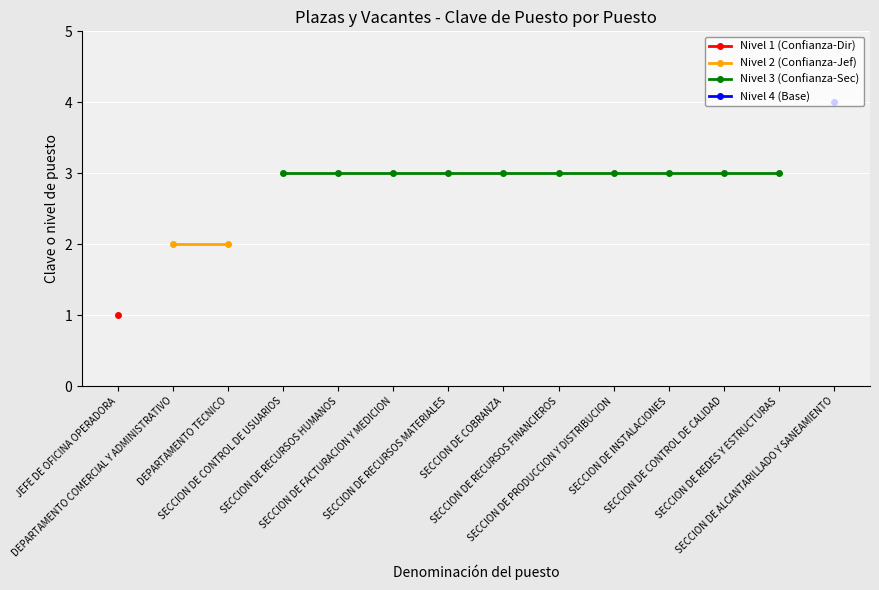

Is the value of Nivel 4 (Base) at SECCION DE RECURSOS HUMANOS greater than the value of Nivel 1 (Confianza-Dir) at SECCION DE PRODUCCION Y DISTRIBUCION?

No